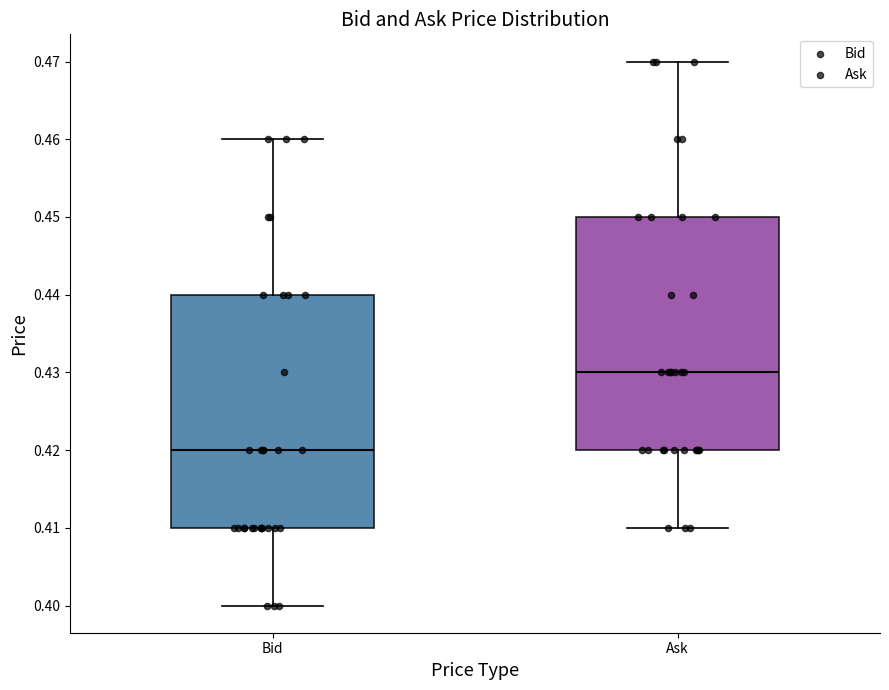

Which box has the highest median line?

Ask